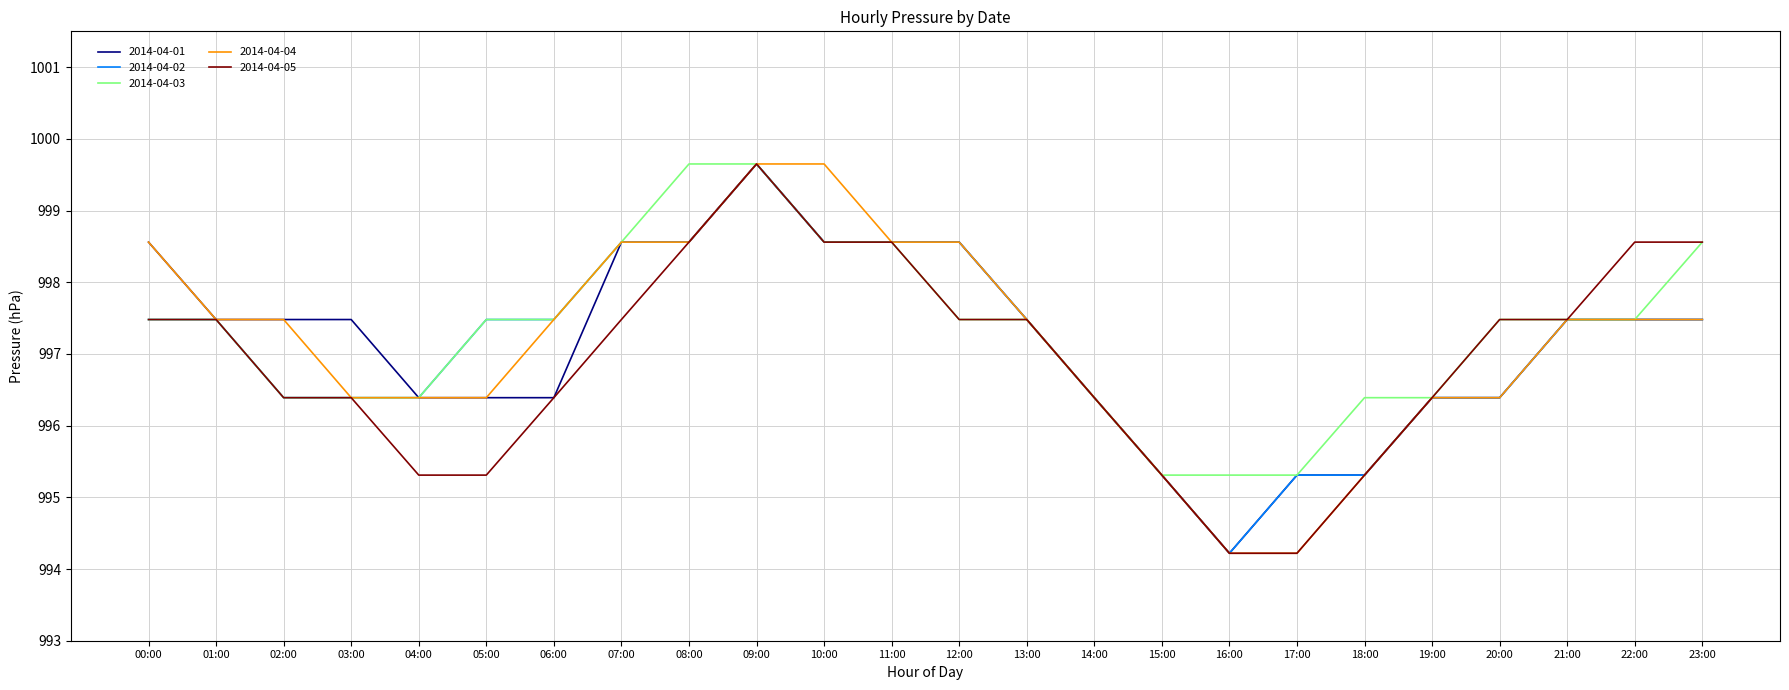

The 2014-04-05 series shows 1620.4 at 10:00. True or false?

False